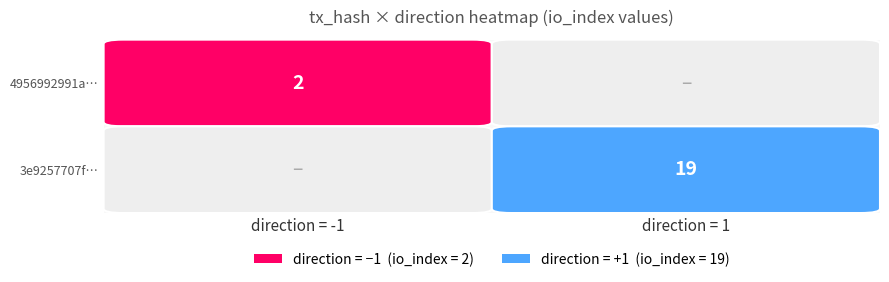

Is it true that 3e9257707f54016da8edc5ee54dd1fa19ede790 equals 25 at io_index?

False